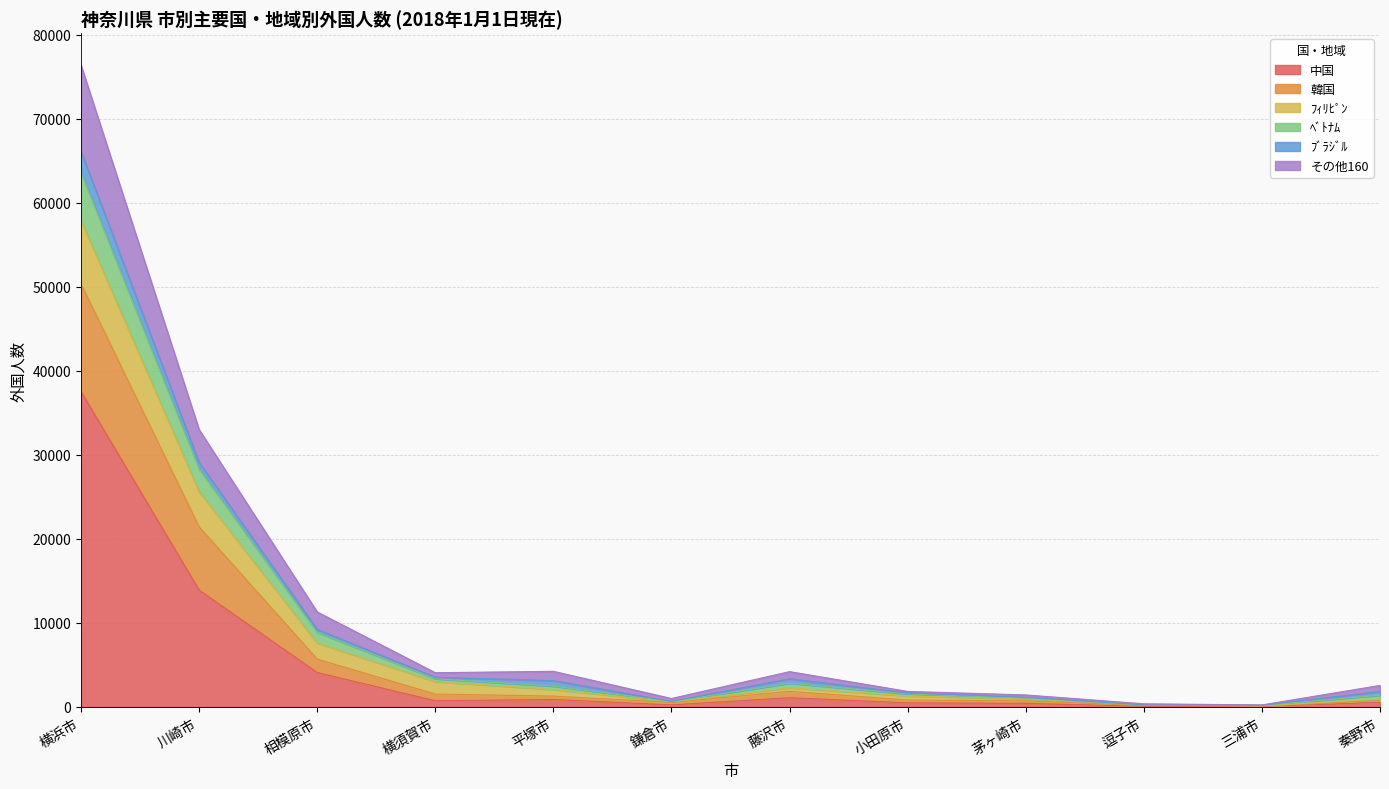

True or false: 中国 and ﾍﾞﾄﾅﾑ intersect in this chart.

False